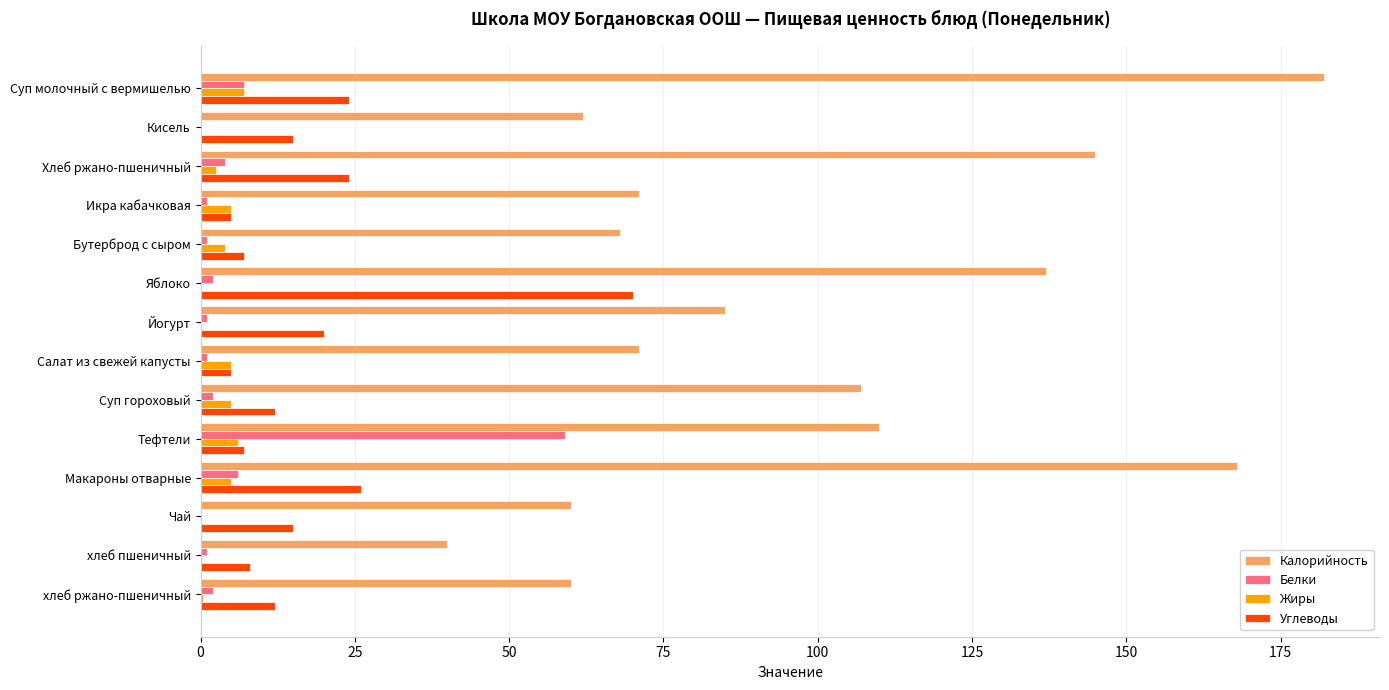

Which series changed the most between Яблоко and Салат из свежей капусты?

Калорийность